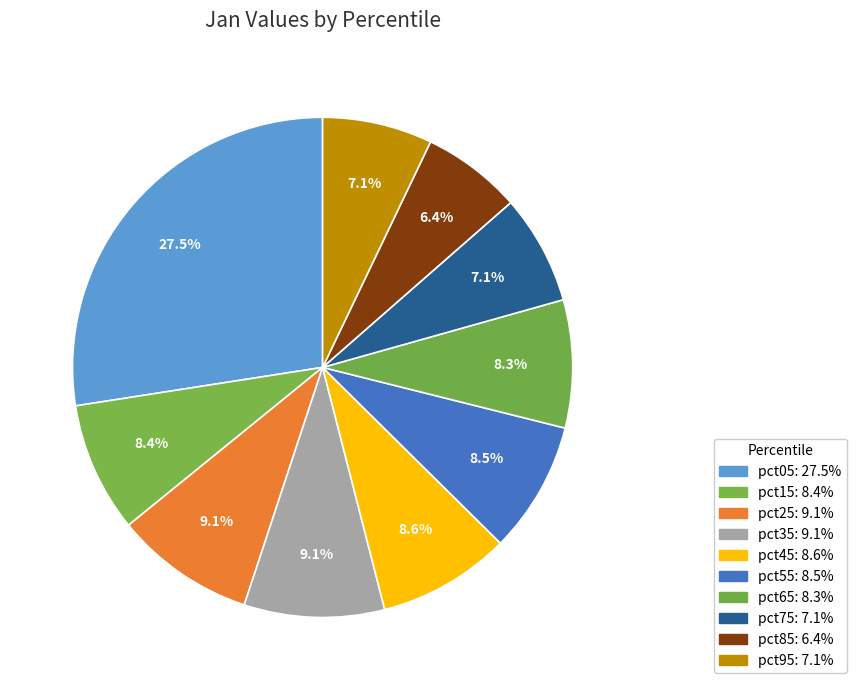

How many slices are in this pie chart?

10